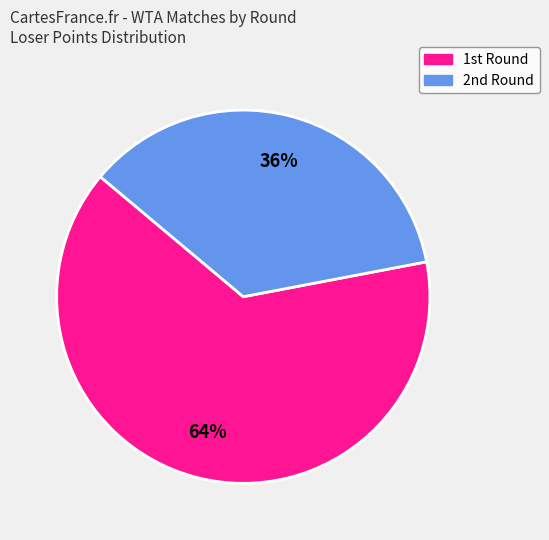

Rank the categories by value from lowest to highest.

2nd Round, 1st Round